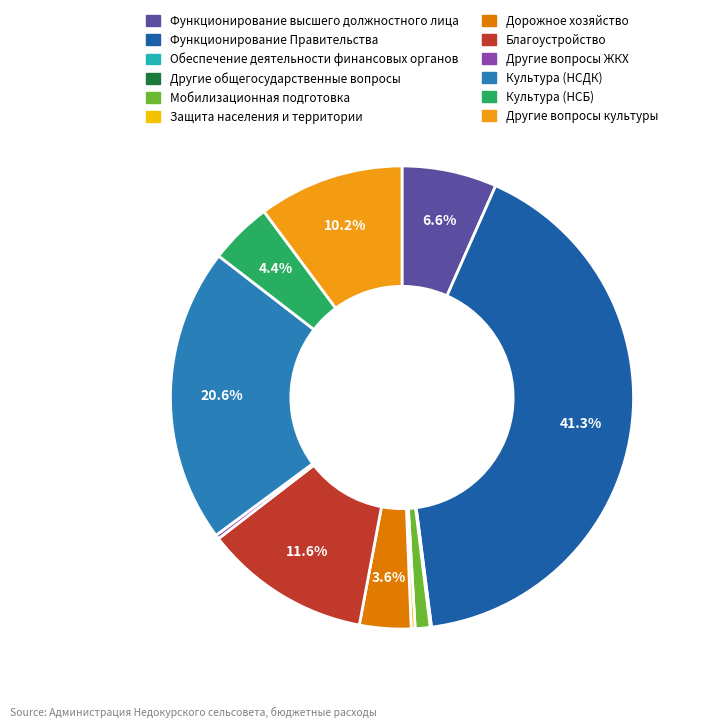

Is there any slice that represents more than half of the pie?

No